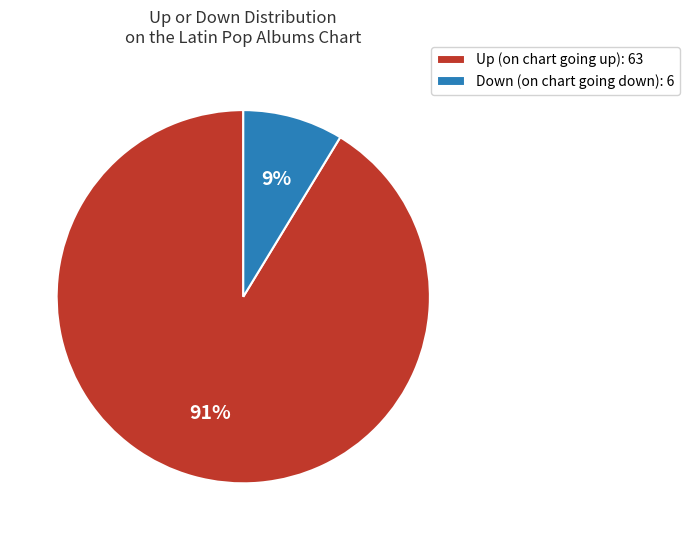

To the nearest percent, what is the average slice percentage?

50%